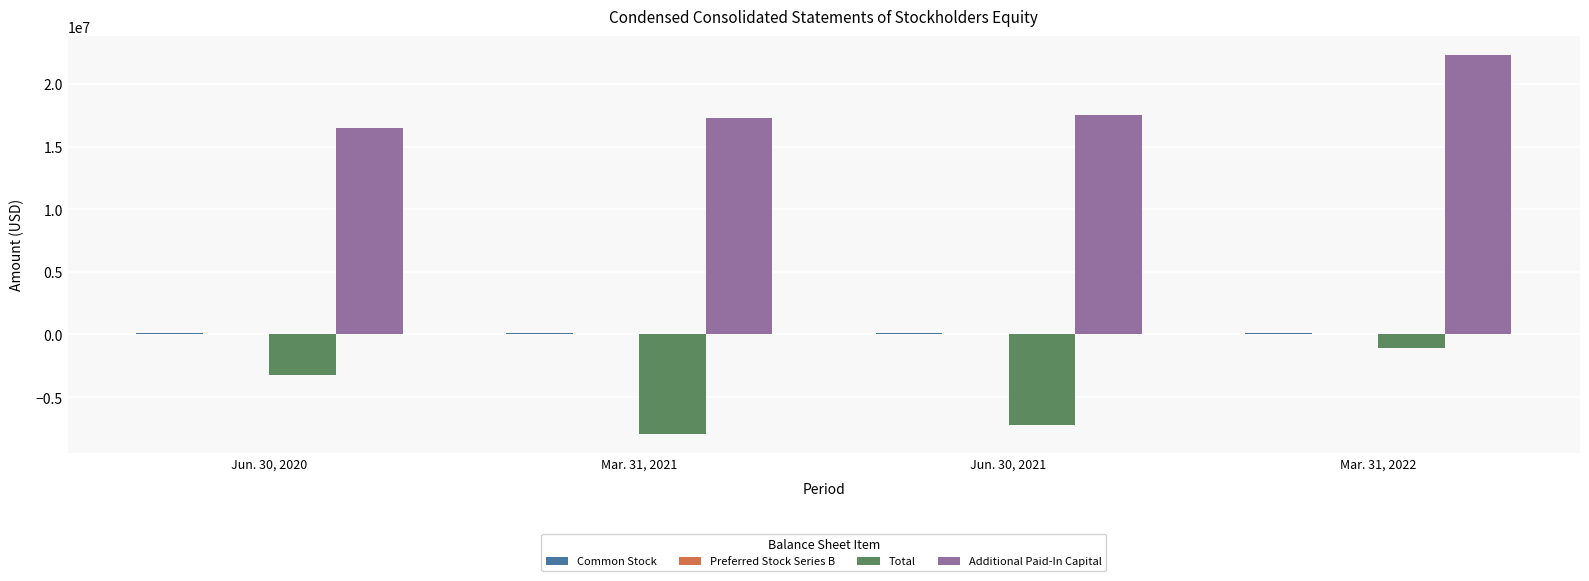

What is the approximate value of Total at Jun. 30, 2020?

-3223148